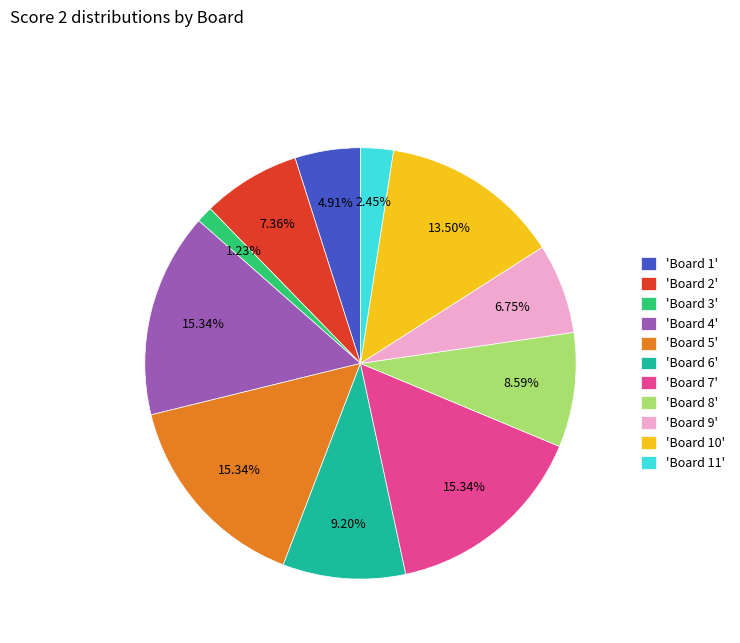

Is there any slice that represents more than half of the pie?

No